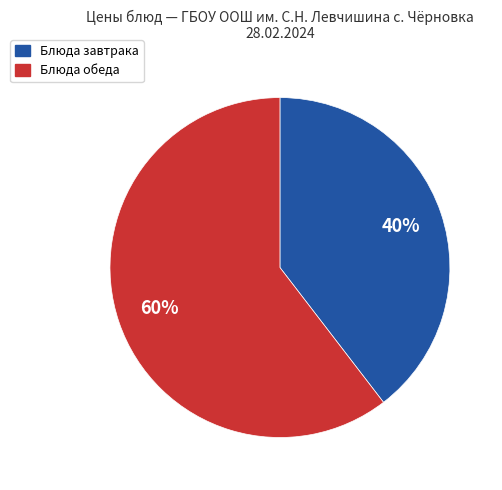

Does any single category account for the majority?

Yes